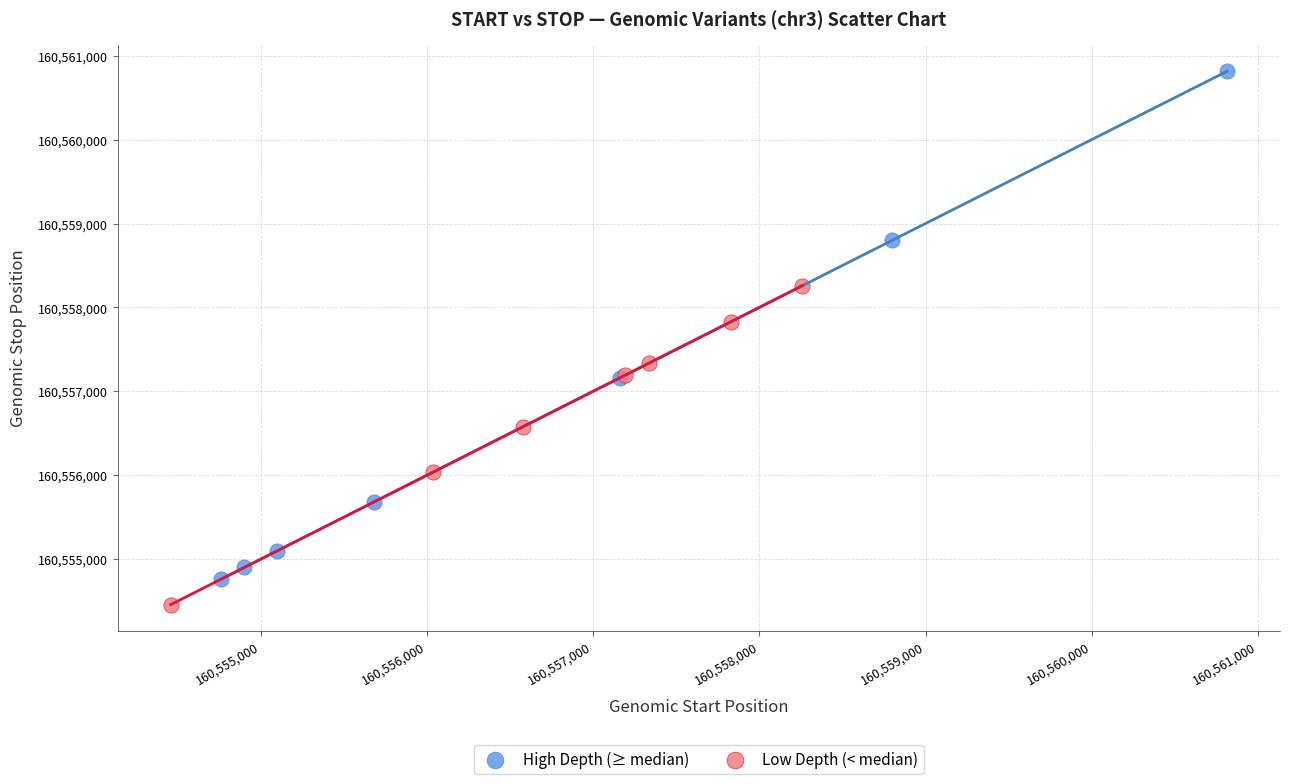

Which series has the largest Y range (max minus min)?

High Depth (≥ median)